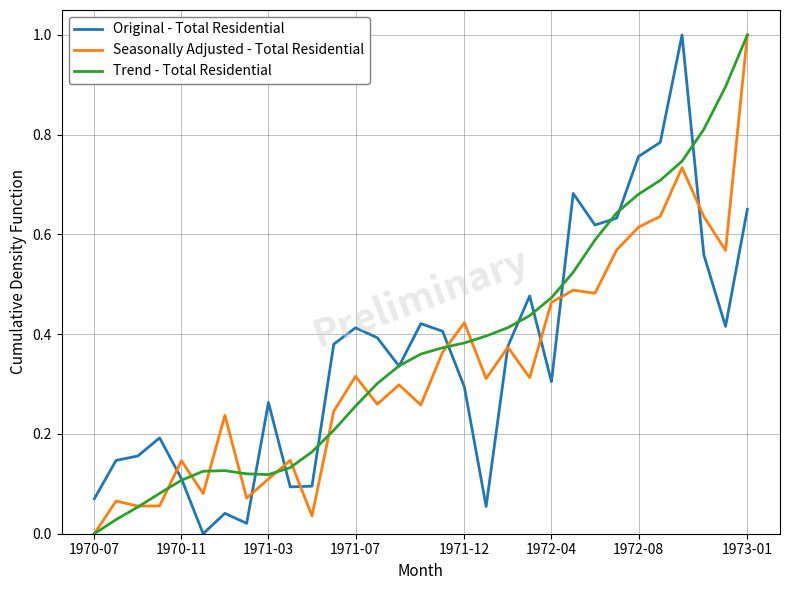

What is the maximum value for Trend - Total Residential?

1.0